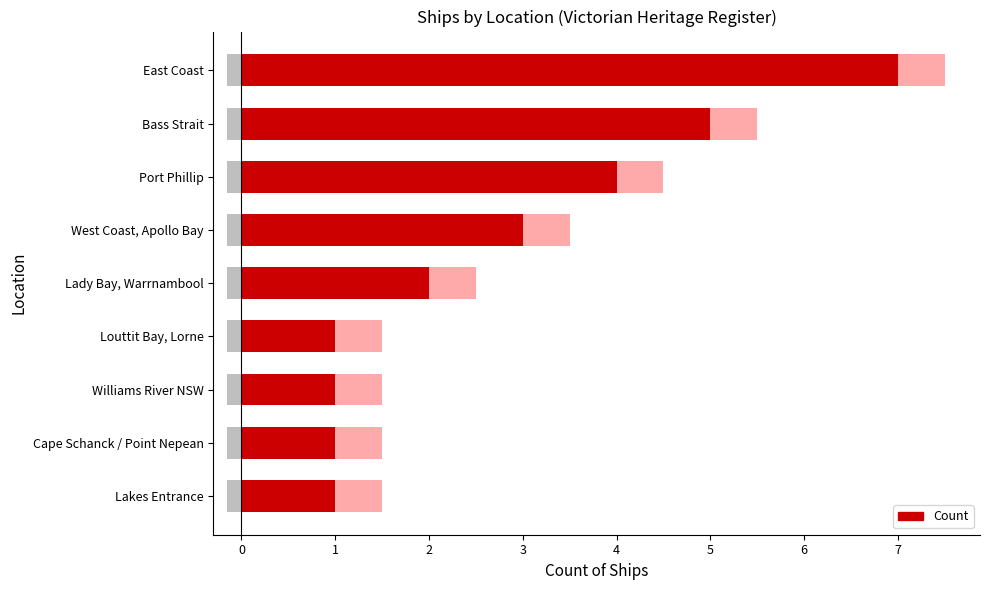

Approximately how many times larger is the value at Port Phillip compared to Bass Strait?

0.8